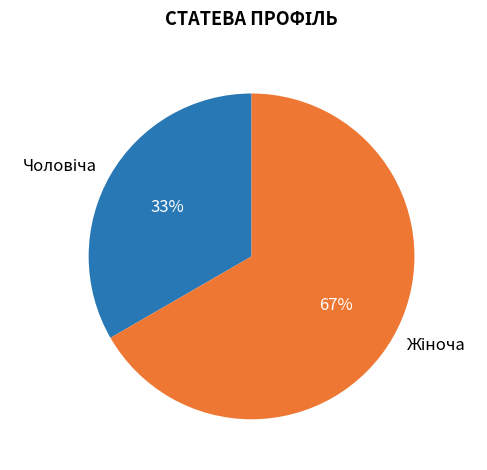

To the nearest percent, what is the average slice percentage?

50%